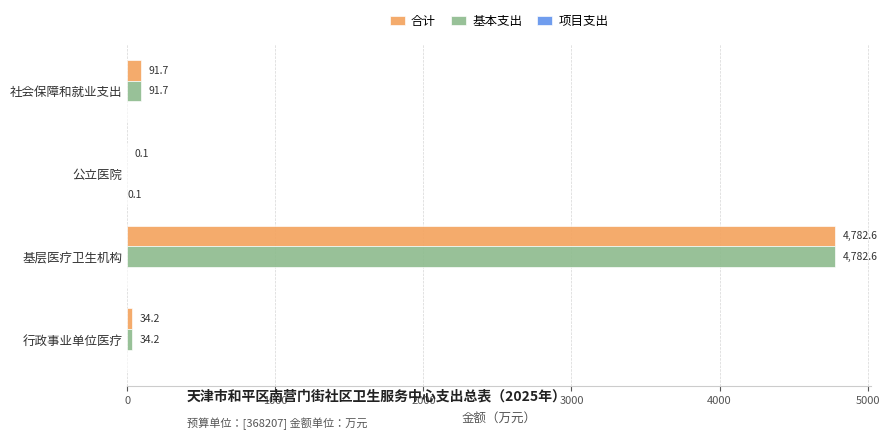

What is the maximum value shown in the chart?

4782.6